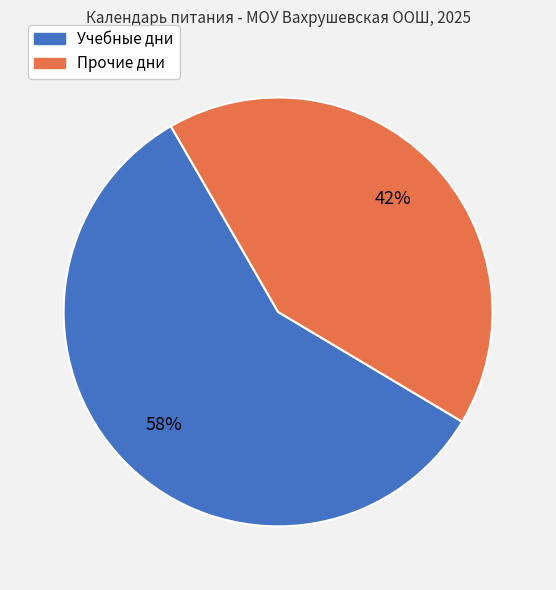

To the nearest percent, what is the average slice percentage?

50%